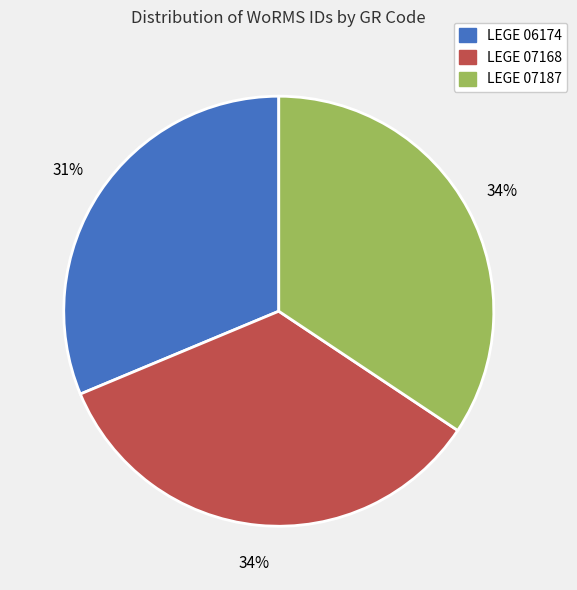

Is the sum of LEGE 07187 and LEGE 07168 greater than half?

Yes